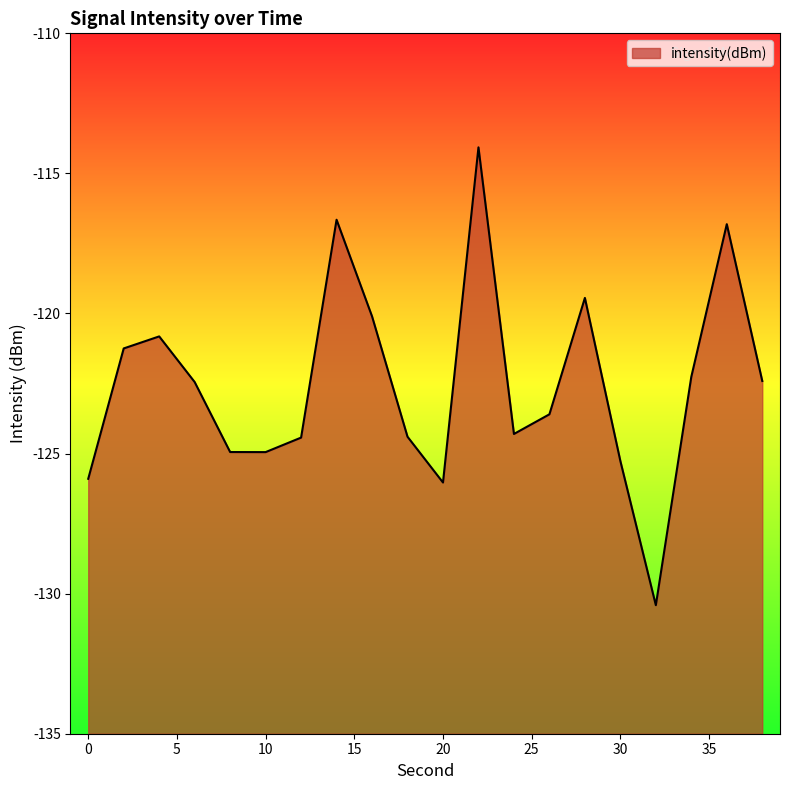

Where is the data nearest to the value -122?

34